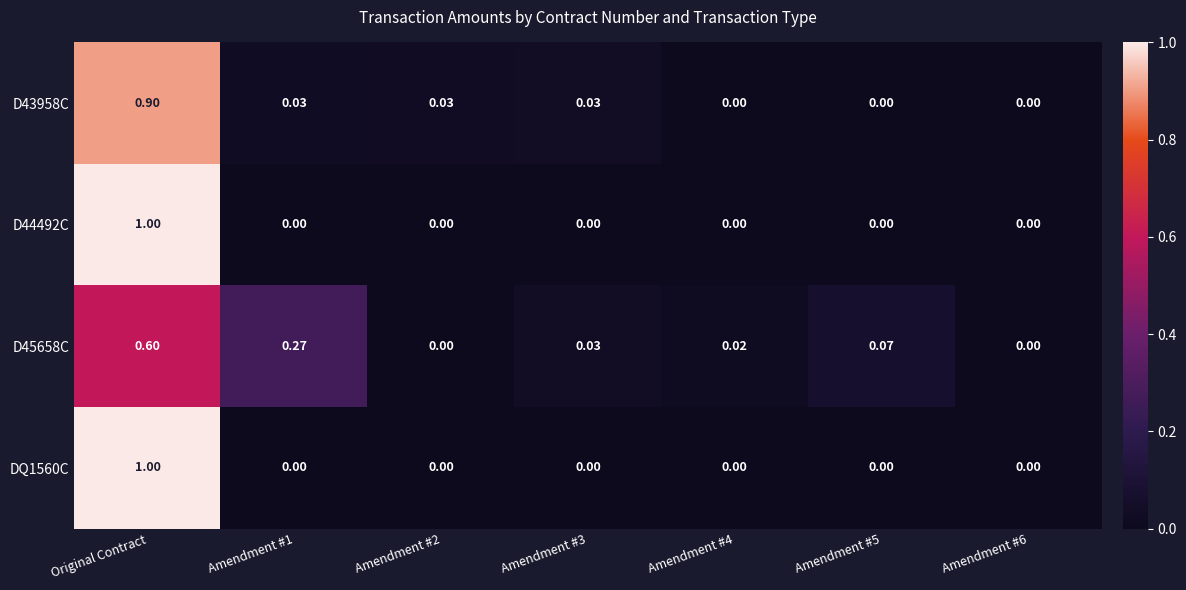

Is the value of D45658C at Amendment #1 greater than the value of DQ1560C at Original Contract?

No